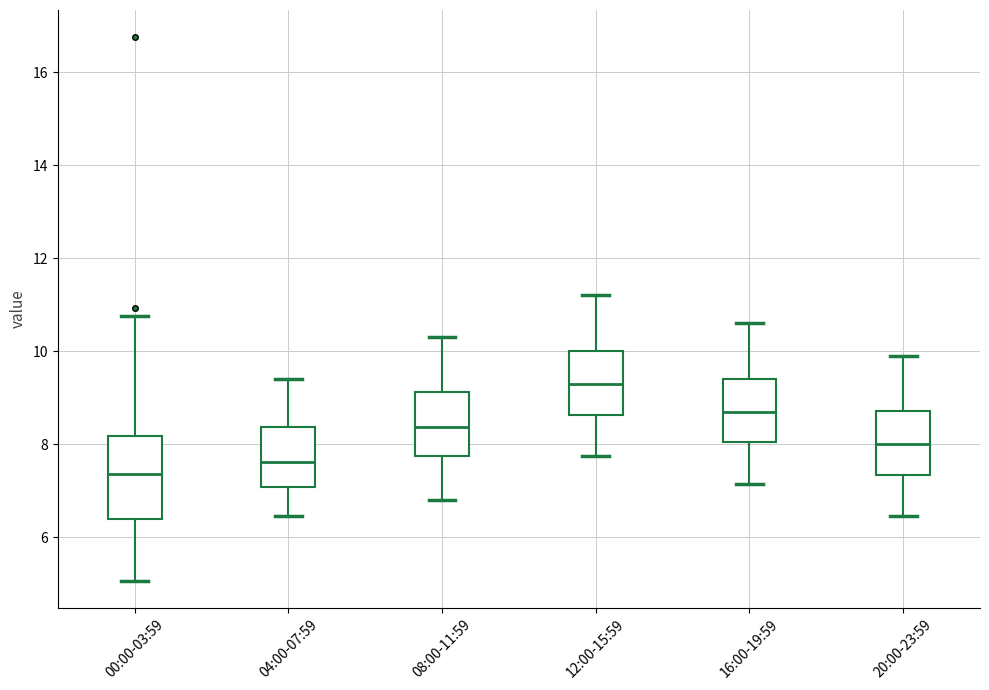

Reading left to right, transcribe this box plot: for each box, give where its median line is, the range the box spans, and where its two whiskers end, as read against the y-axis. The values are not printed on the chart, so give them approximately, as read against the axis.

00:00-03:59: median 7.4, box 6.4 to 8.2, whiskers 5.0 to 10.8
04:00-07:59: median 7.6, box 7.0 to 8.4, whiskers 6.4 to 9.4
08:00-11:59: median 8.4, box 7.8 to 9.2, whiskers 6.8 to 10.4
12:00-15:59: median 9.4, box 8.6 to 10.0, whiskers 7.8 to 11.2
16:00-19:59: median 8.8, box 8.0 to 9.4, whiskers 7.2 to 10.6
20:00-23:59: median 8.0, box 7.4 to 8.8, whiskers 6.4 to 10.0